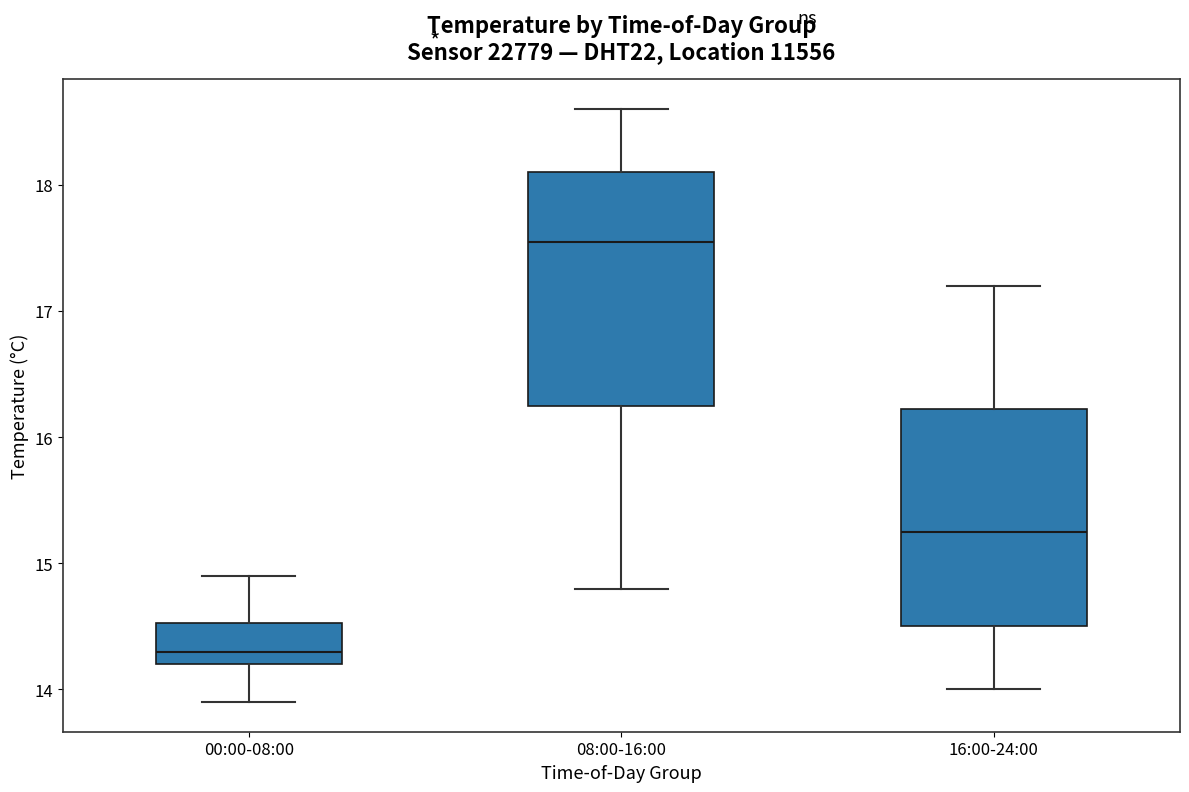

Comparing the boxes themselves (not the whiskers), which one is the tallest?

08:00-16:00